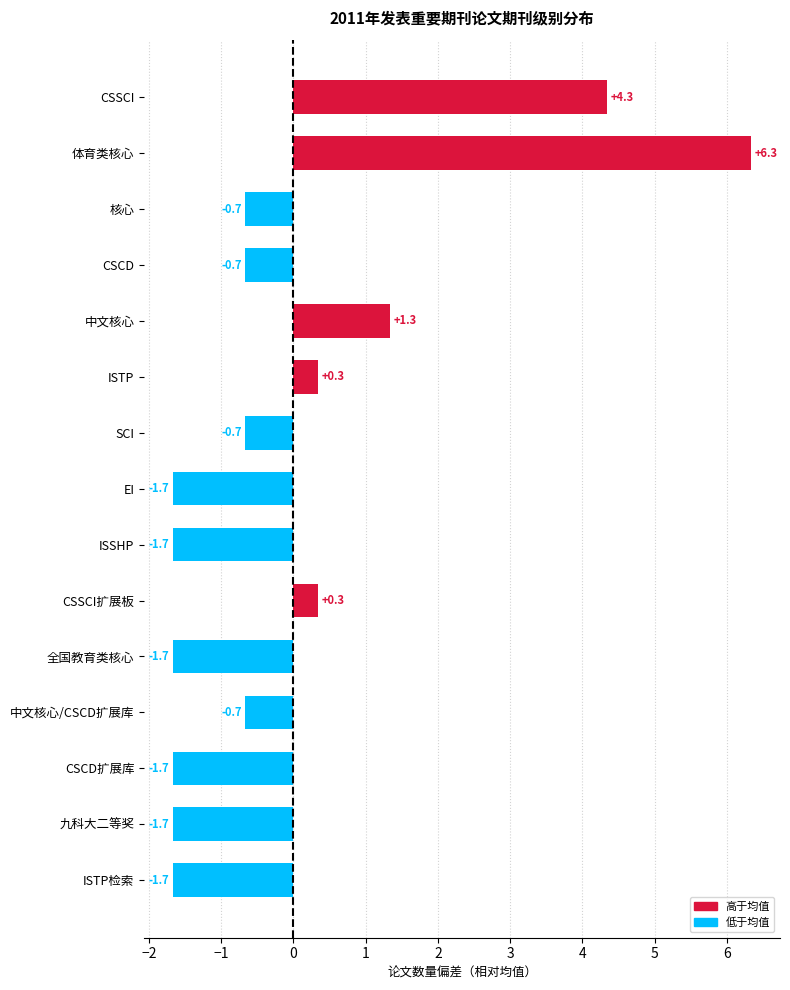

How many values are above zero?

5